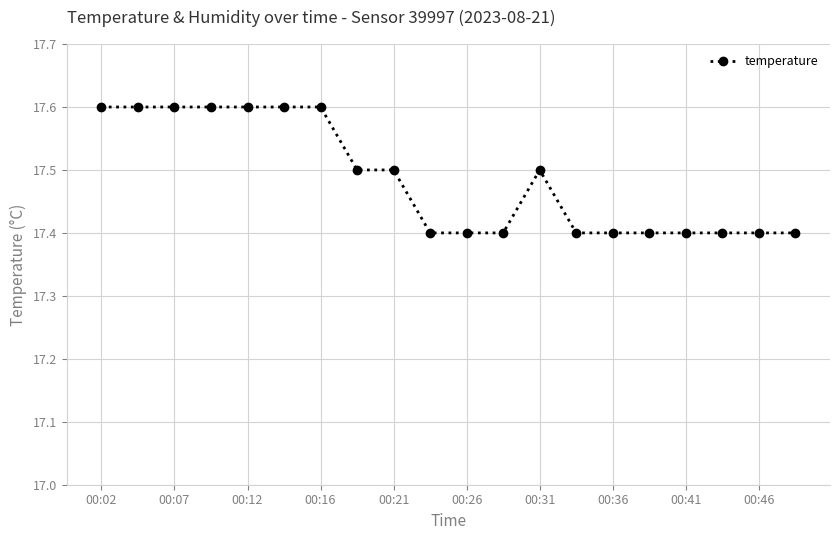

What is the maximum value shown in the chart?

17.6